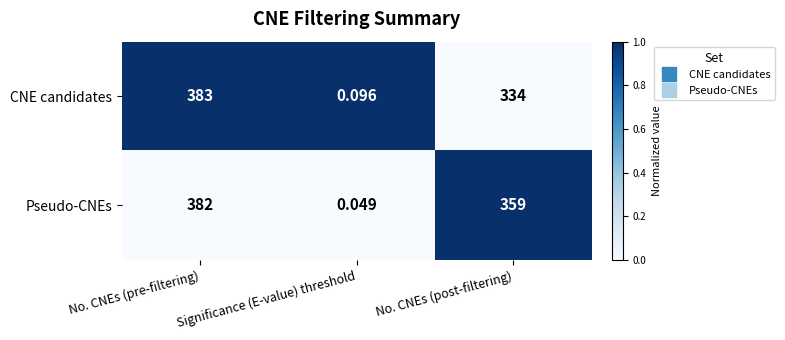

Which series has the widest spread of values?

CNE candidates